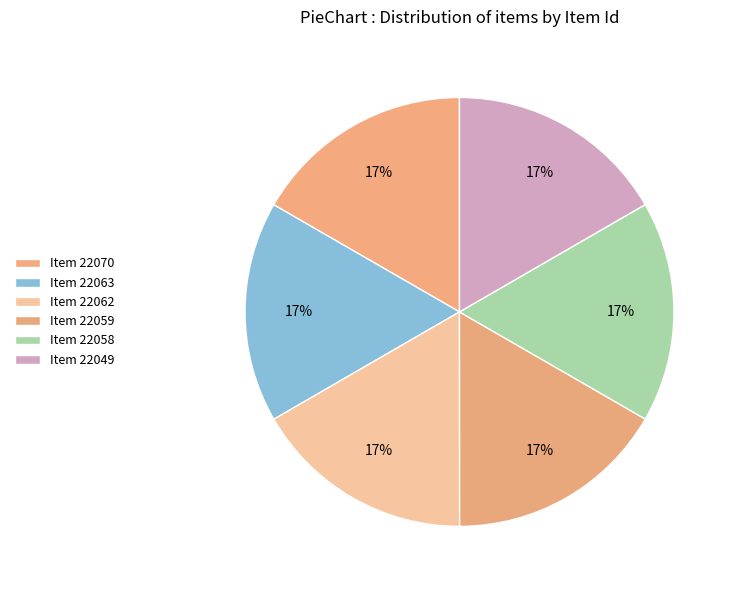

Count the number of slices in the pie.

6